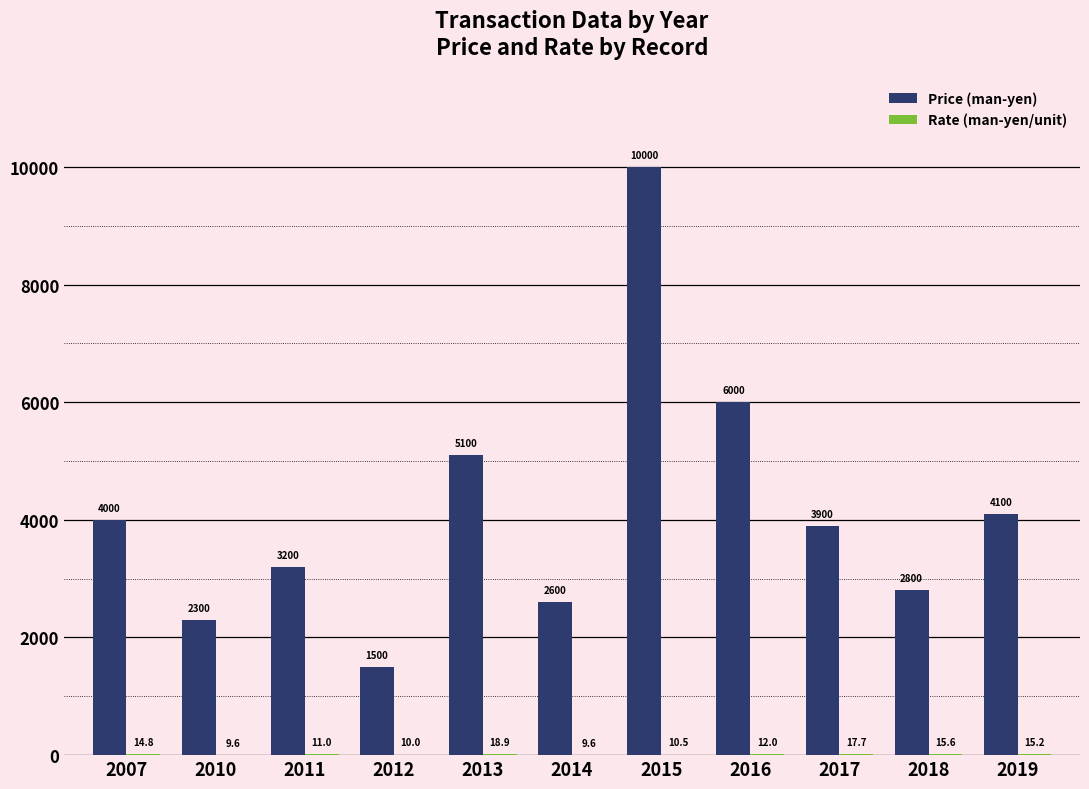

Which category has the highest value in the Price (man-yen) series?

2015